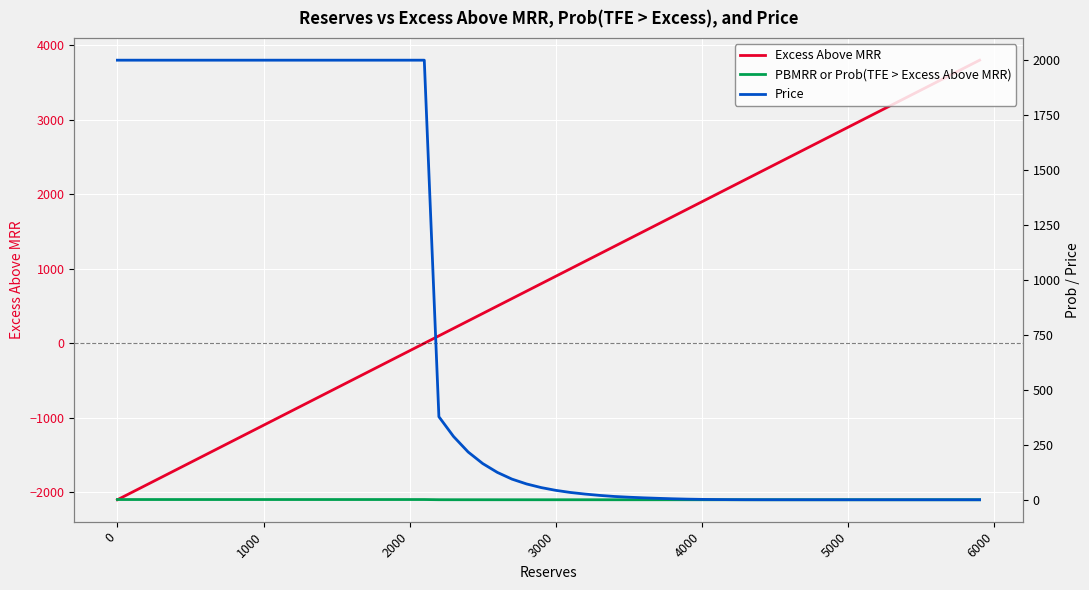

What is the difference between the second highest and minimum values in the Excess Above MRR series?

5800